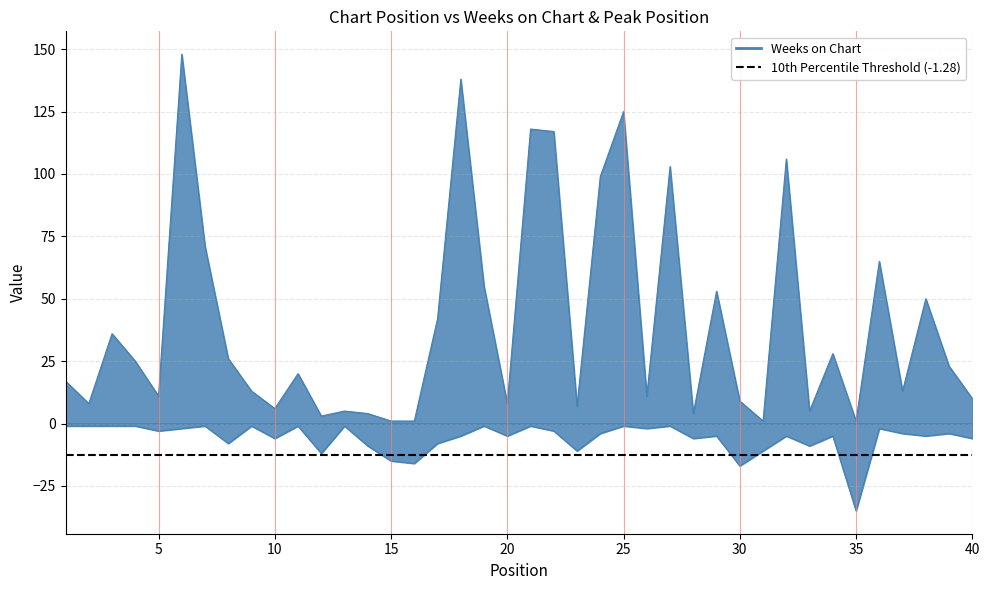

How many interior local peaks does the Weeks on Chart series have?

13